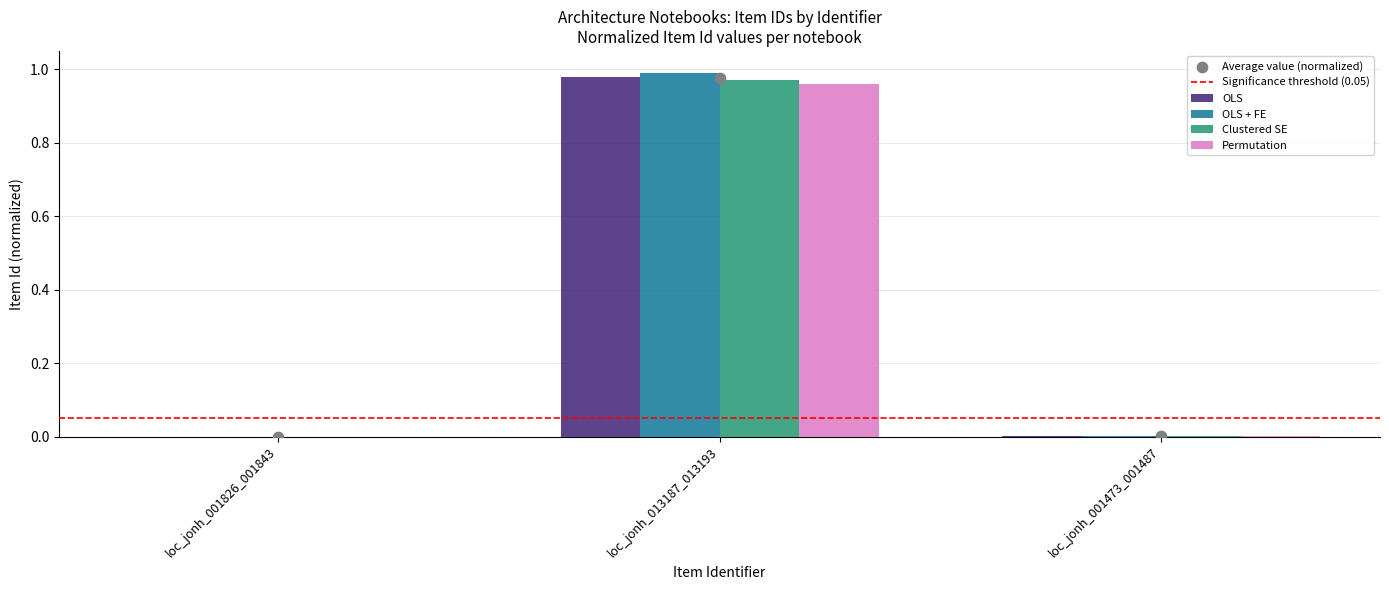

Which series has the largest Y range (max minus min)?

Permutation